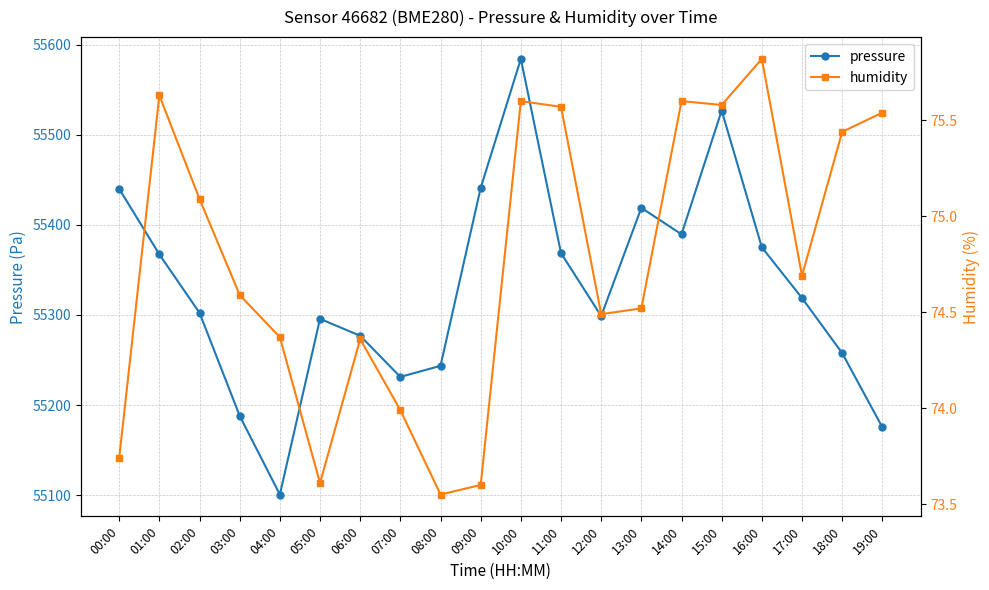

What is the spread (max minus min) of values at 11:00?

55293.0